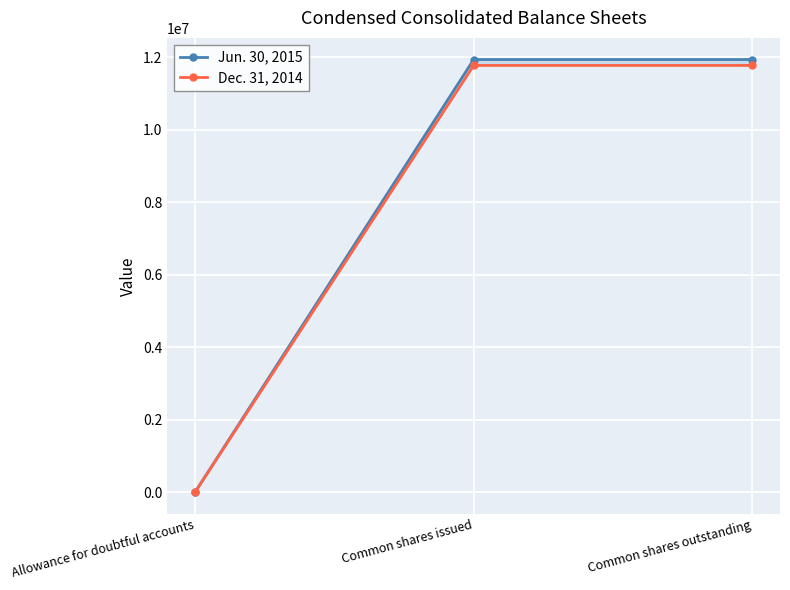

List the series in order of their peak value, highest first.

Jun. 30, 2015, Dec. 31, 2014